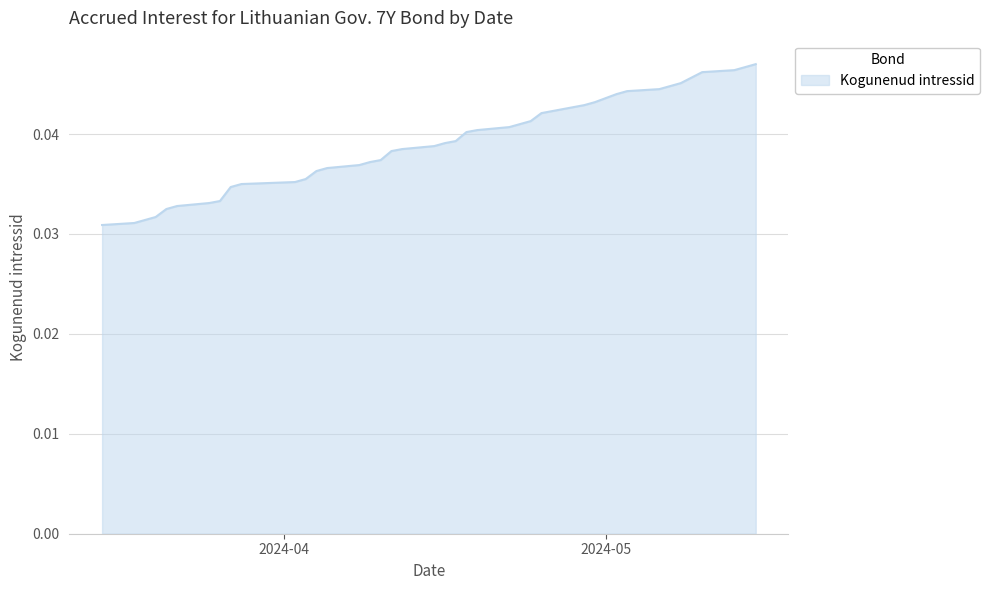

Is this an area chart (filled region under the line)?

Yes